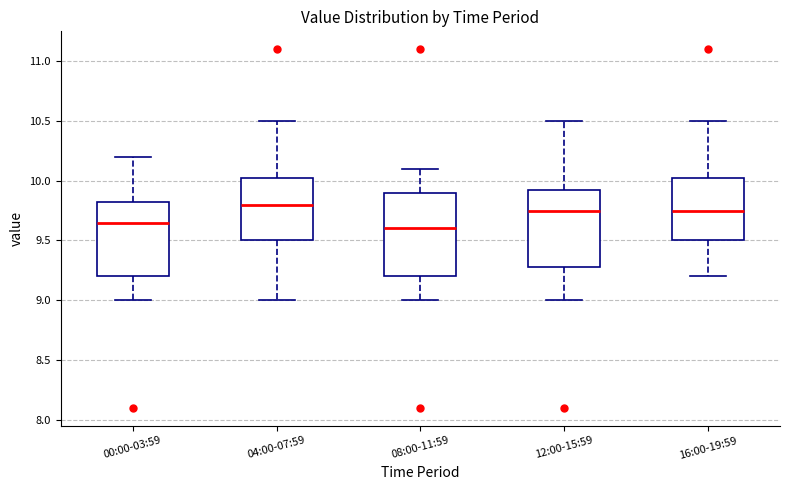

Where does the lower whisker of the box for 04:00-07:59 end on the y-axis? The values are not printed on the chart, so give them approximately, as read against the axis.

9.00